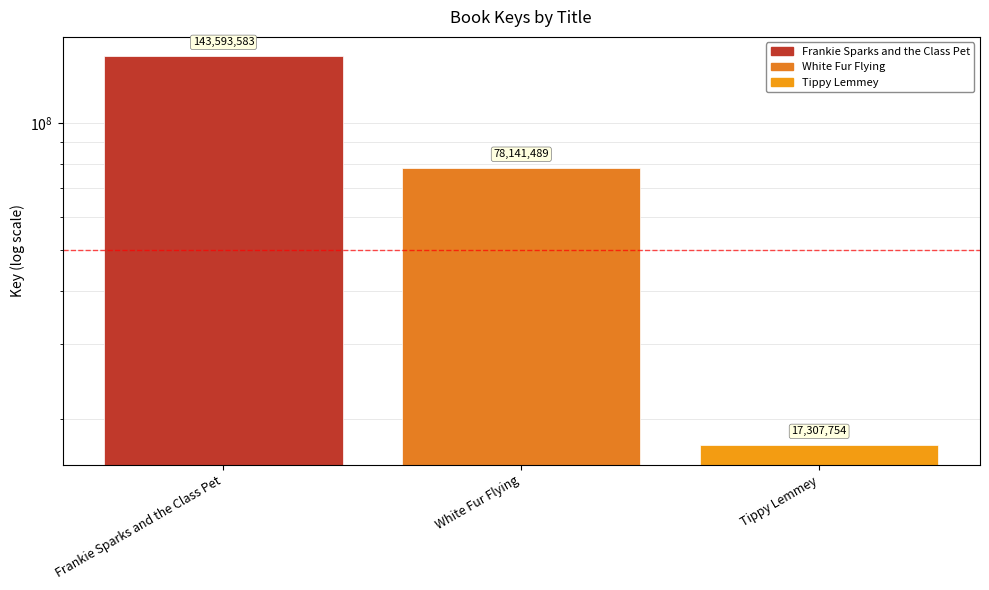

The chart shows a value of 143593583 at Frankie Sparks and the Class Pet. True or false?

True